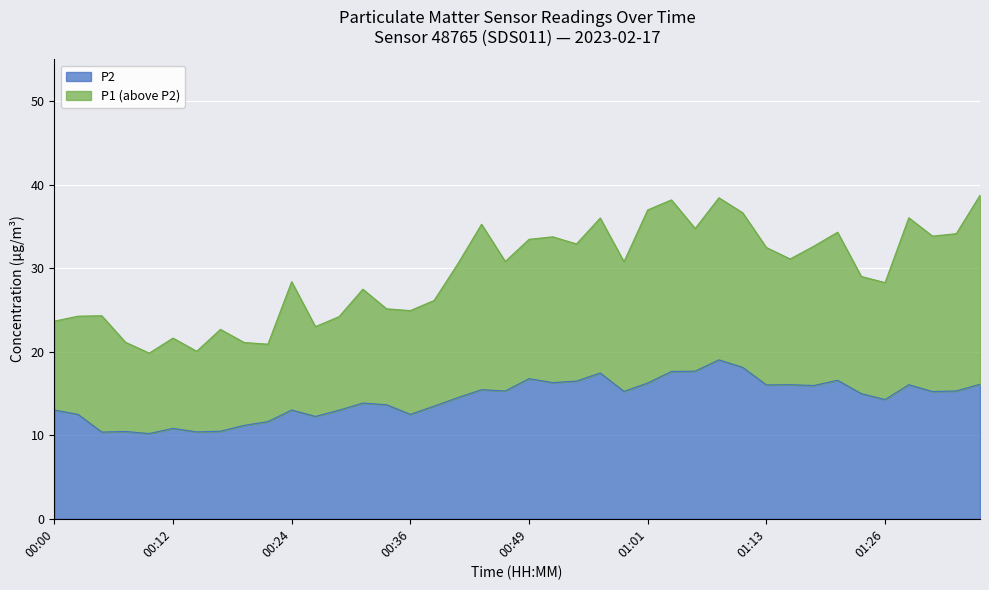

How many lines are shown in the chart?

2